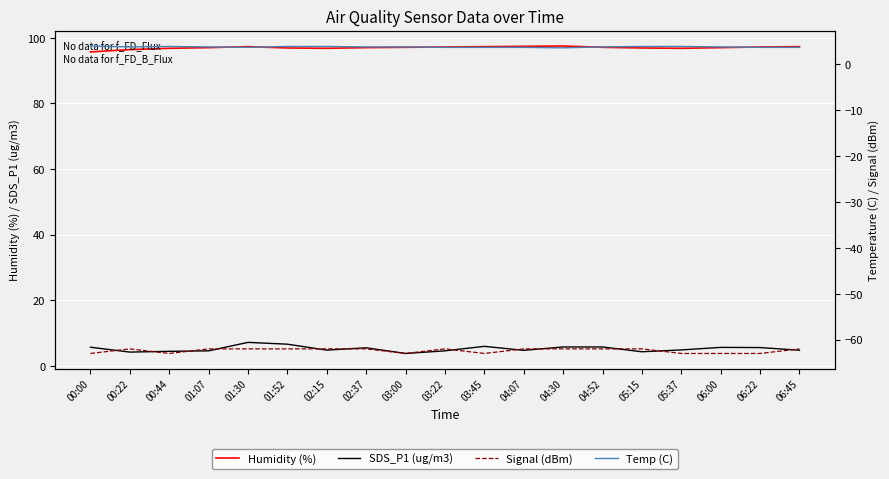

Rank the categories by Signal (dBm) value from highest to lowest.

00:22, 01:07, 01:30, 01:52, 02:15, 02:37, 03:22, 04:07, 04:30, 04:52, 05:15, 06:45, 00:00, 00:44, 03:00, 03:45, 05:37, 06:00, 06:22